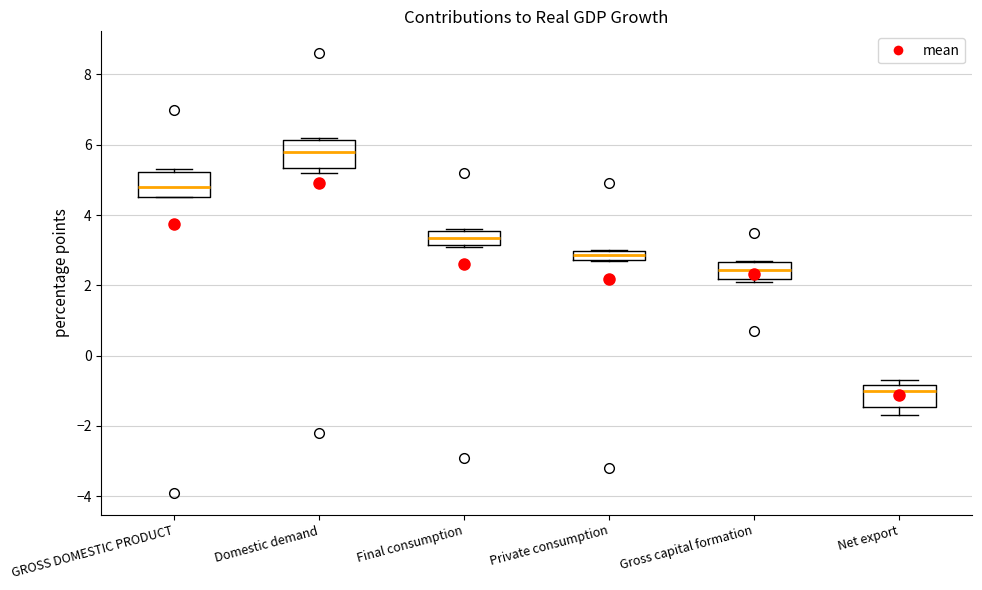

Which box's median line is the lowest?

Net export